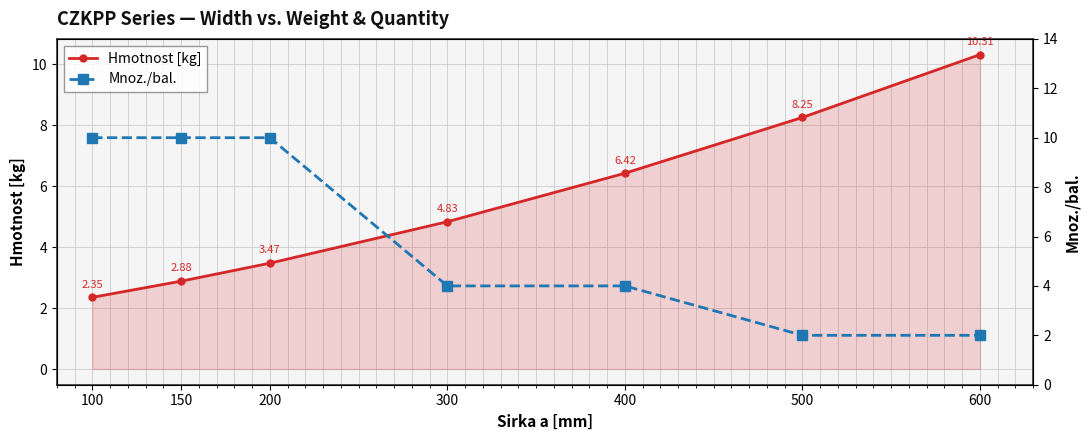

The value of Mnoz./bal. at 400 is 2.3. True or false?

False